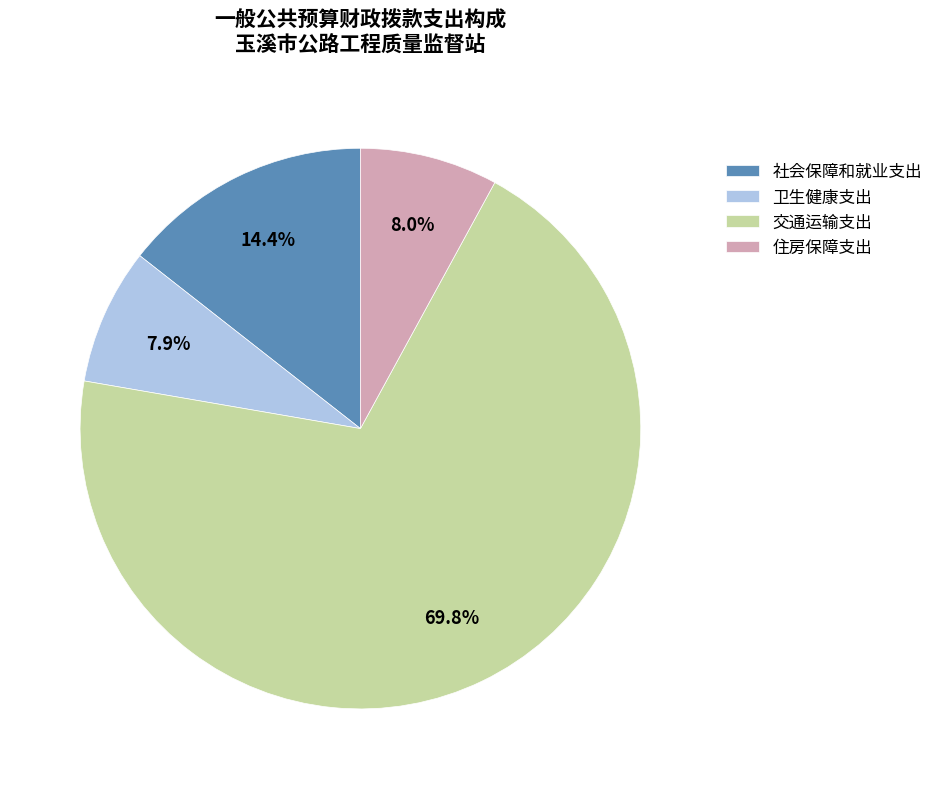

What is the ratio of the value at 住房保障支出 to the value at 交通运输支出?

0.1